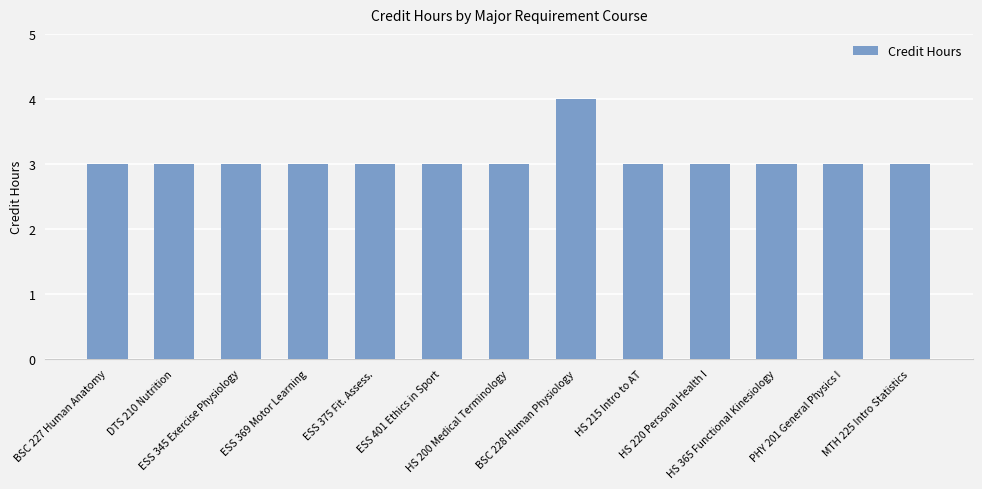

Reading left to right, extract all data points from this chart.

BSC 227 Human Anatomy=3	DTS 210 Nutrition=3	ESS 345 Exercise Physiology=3	ESS 369 Motor Learning=3	ESS 375 Fit. Assess.=3	ESS 401 Ethics in Sport=3	HS 200 Medical Terminology=3	BSC 228 Human Physiology=4	HS 215 Intro to AT=3	HS 220 Personal Health I=3	HS 365 Functional Kinesiology=3	PHY 201 General Physics I=3	MTH 225 Intro Statistics=3